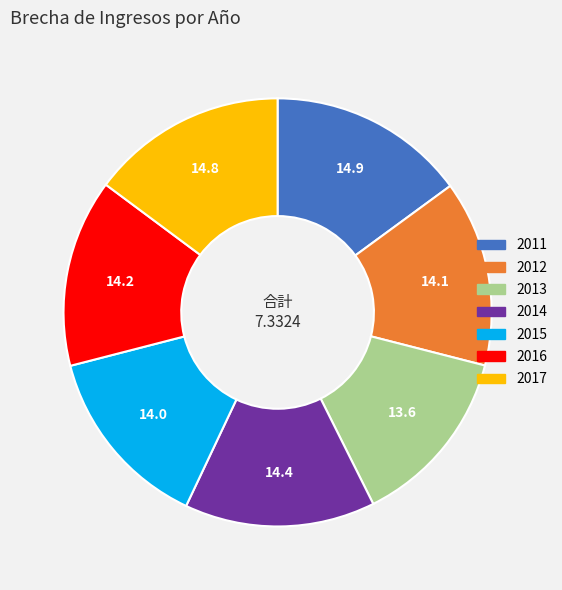

True or false: 2013 accounts for 14% of the total.

True